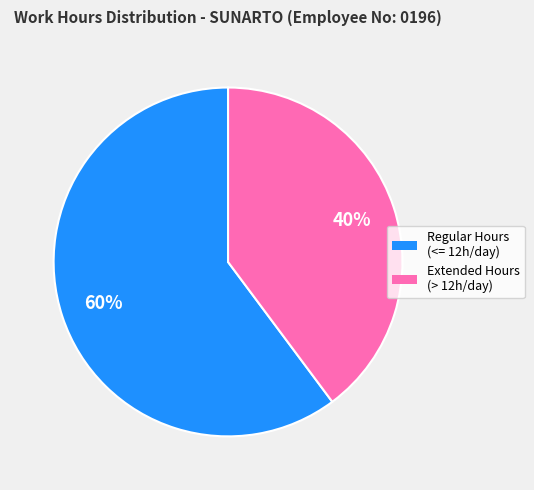

To the nearest percent, what is the difference between the largest and smallest slice percentages?

20%